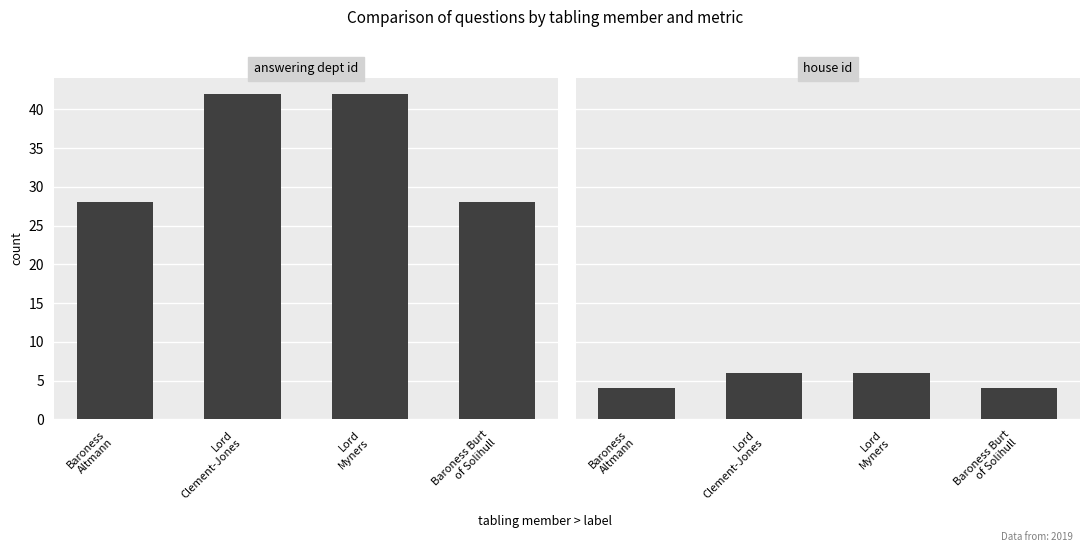

What is the total value across all series at Baroness
Altmann?

32